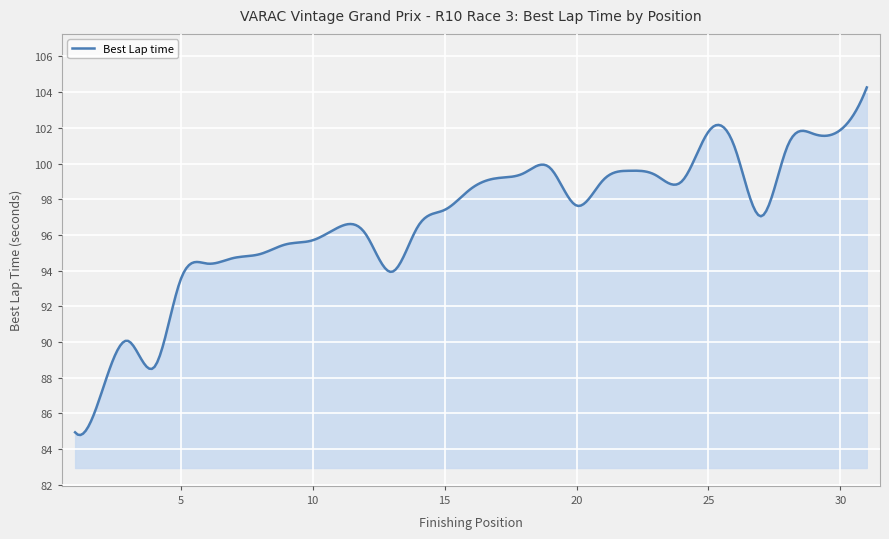

How many series are shown in this chart?

1